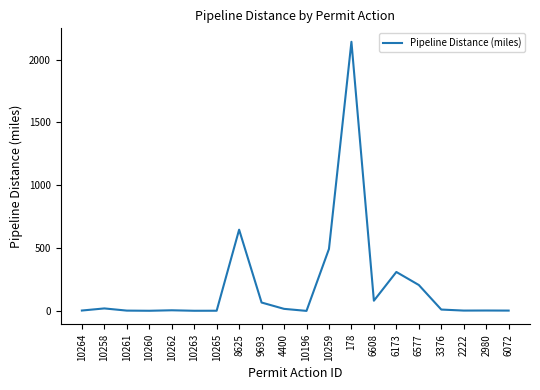

Where does the data first go above 10?

10258